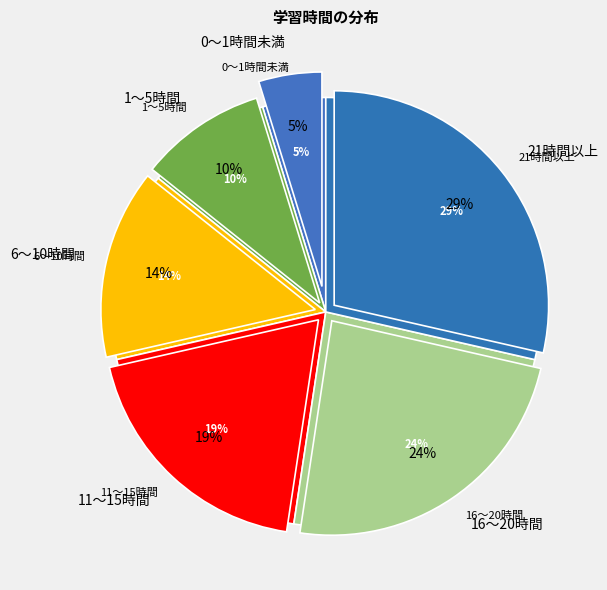

To the nearest percent, what is the difference between the 21時間以上 and 6～10時間 slice percentages?

14%